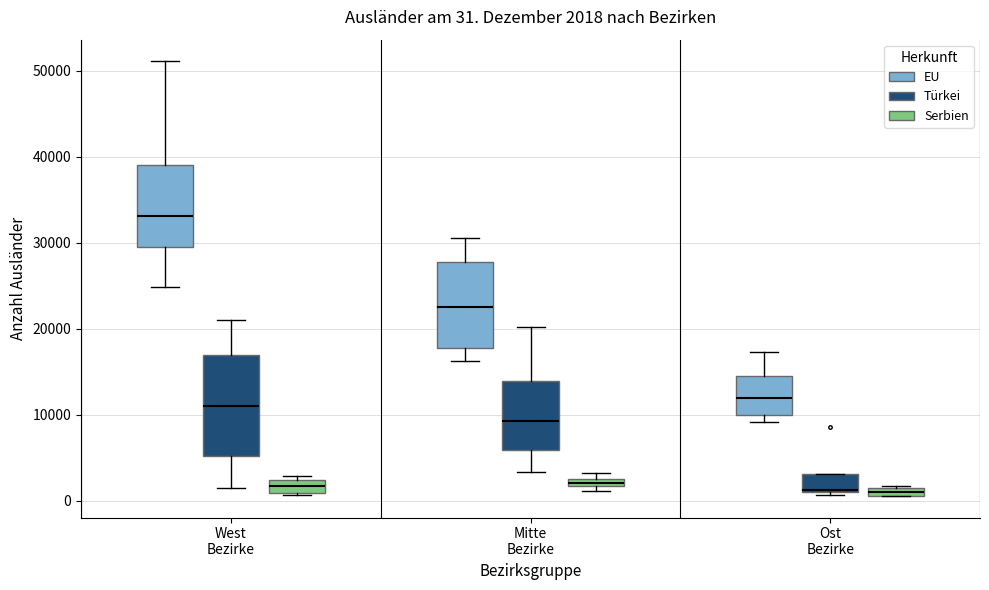

Comparing the boxes themselves (not the whiskers), which one is the tallest?

West Bezirke (Türkei)